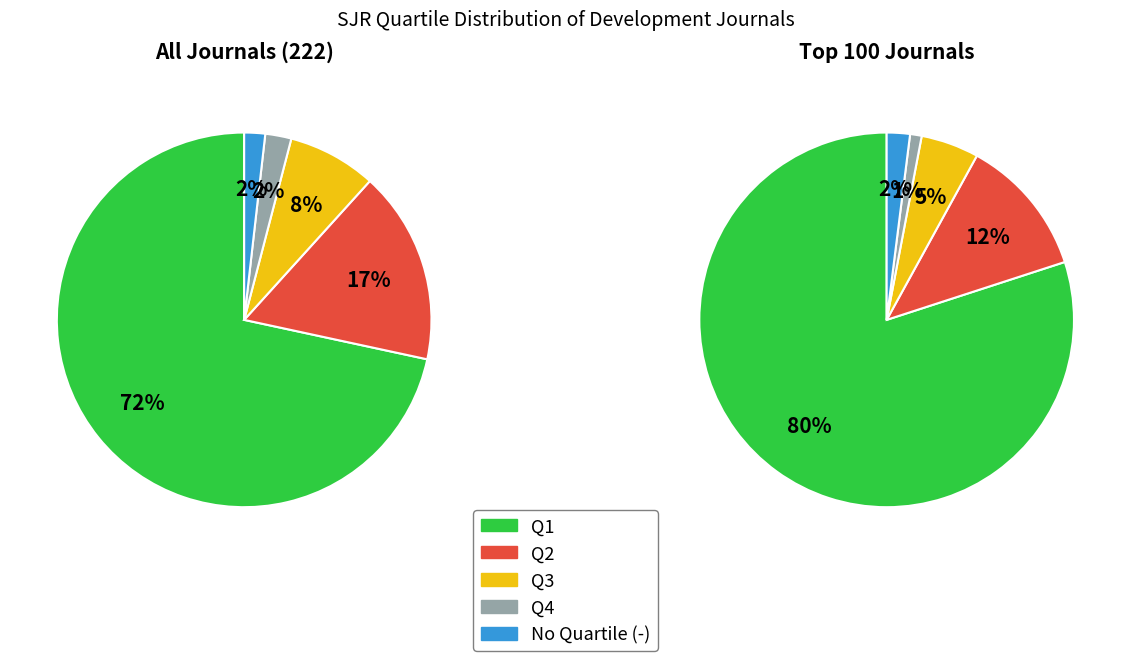

True or false: Q2 accounts for 26% of the total.

False